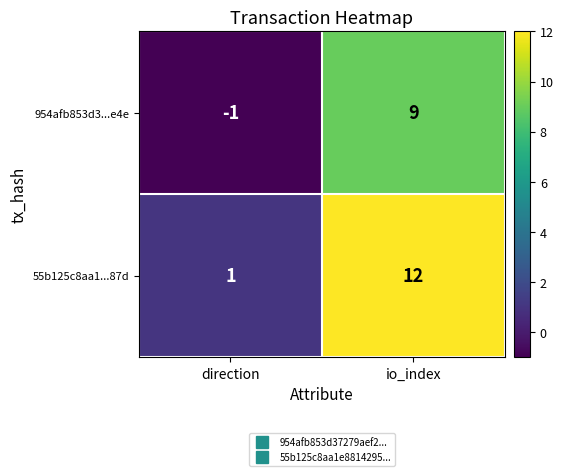

List the series in order of their overall mean, lowest first.

954afb853d3...e4e, 55b125c8aa1...87d